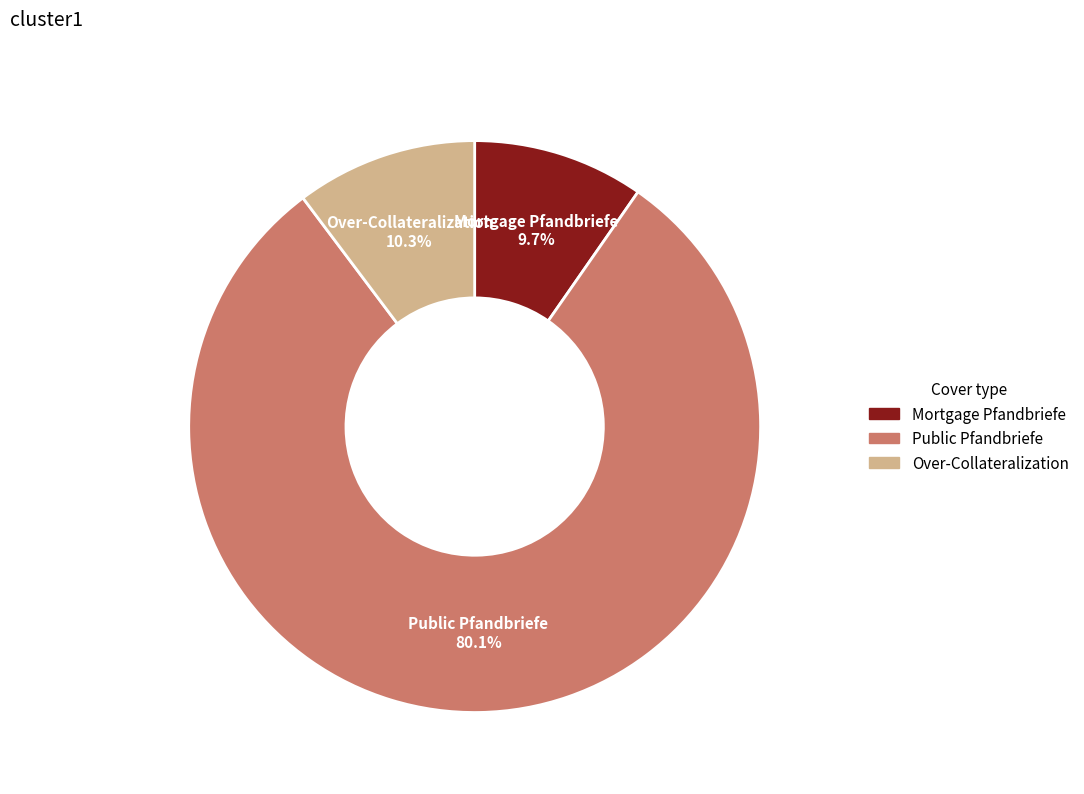

Is there any slice that represents more than half of the pie?

Yes